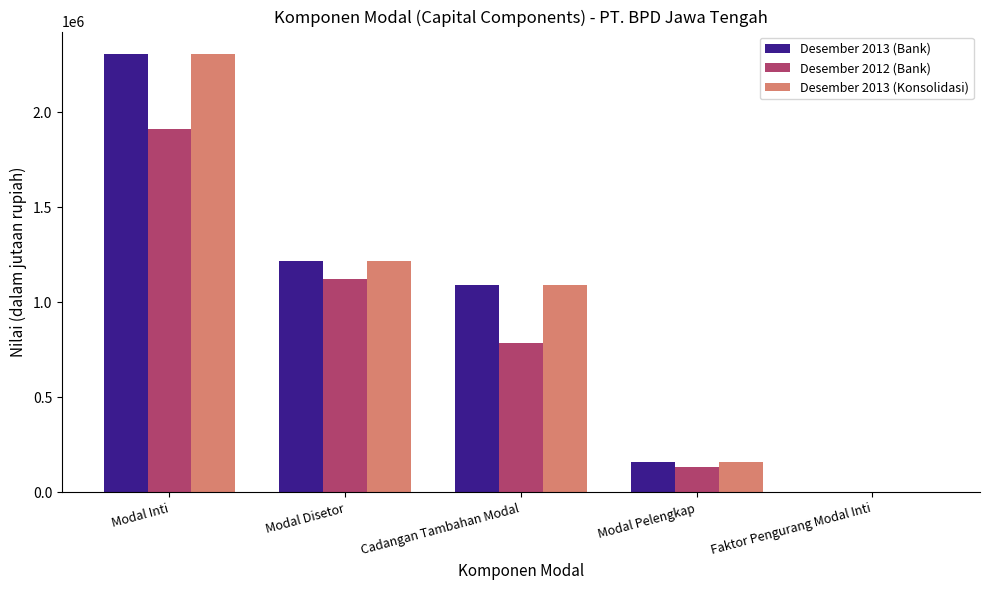

What is the total value across all series at Modal Pelengkap?

457877